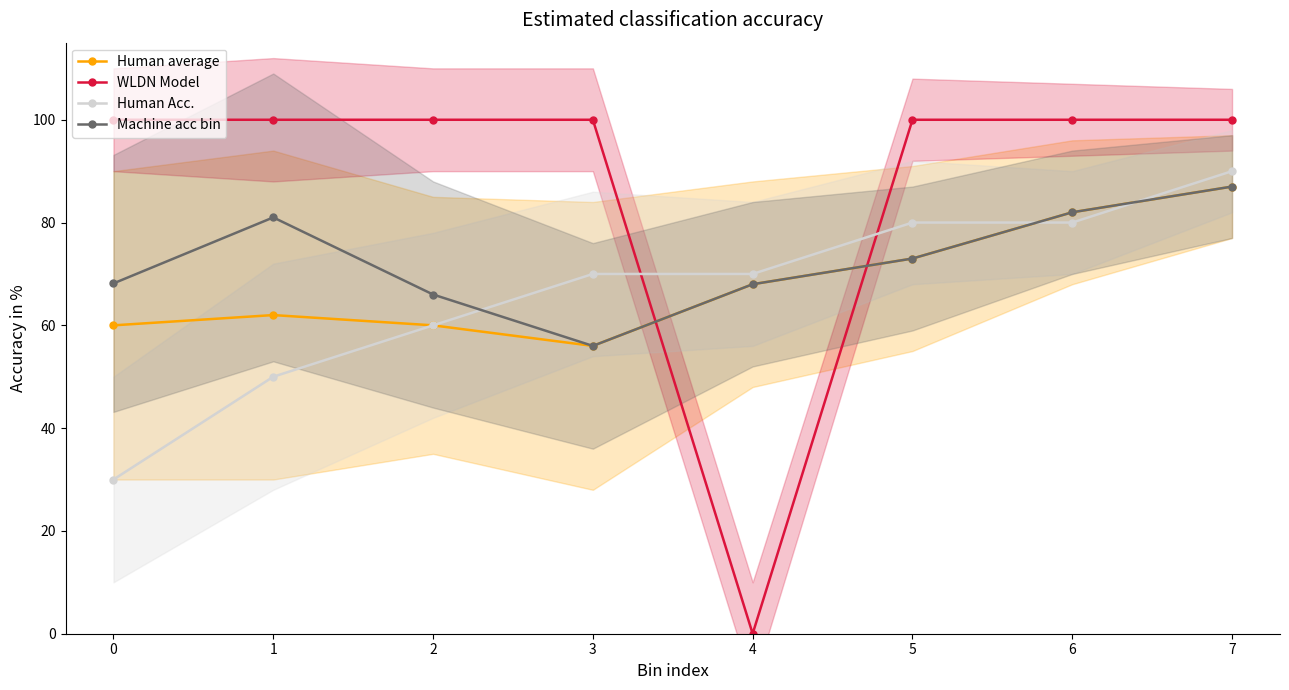

What is the value of the Human Acc. point at the 1st from the left?

30.0